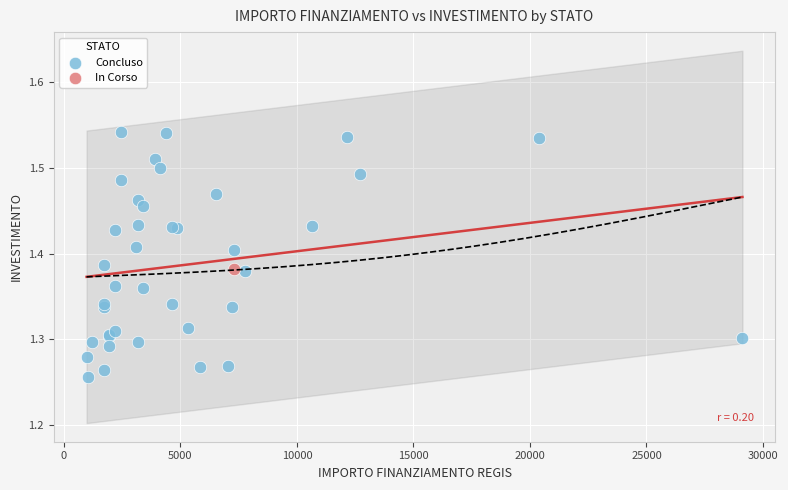

What are all the series names shown in the legend?

Concluso, In Corso